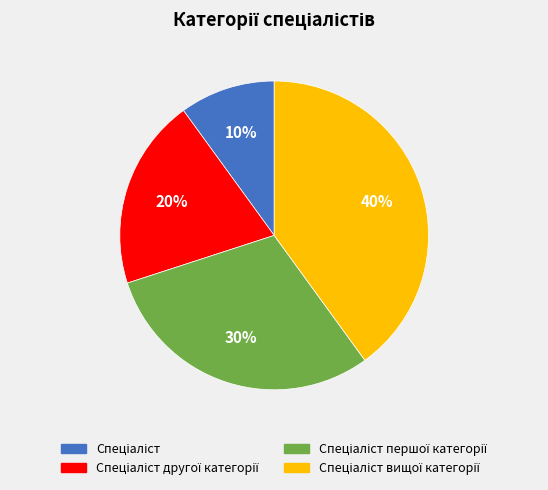

To the nearest percent, what is the average slice percentage?

25%